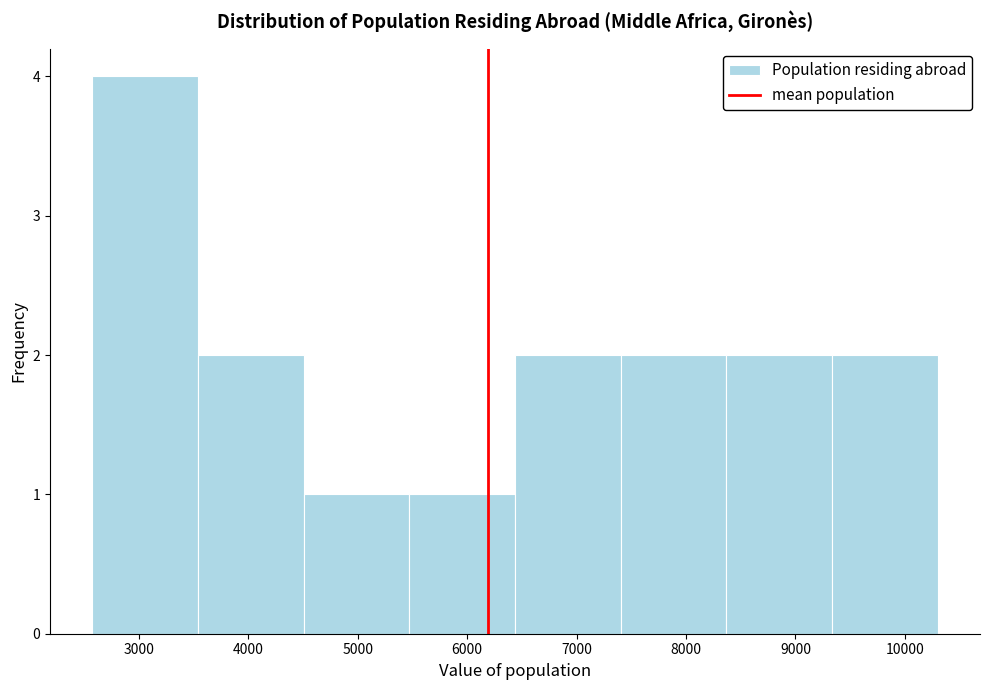

Reading left to right, list every bar in this chart as the range it spans on the x-axis followed by its height. Neither the bar edges nor the heights are printed on the chart, so give them approximately, as read against the axes.

2600 to 3500: 4
3500 to 4500: 2
4500 to 5500: 1
5500 to 6400: 1
6400 to 7400: 2
7400 to 8400: 2
8400 to 9300: 2
9300 to 10300: 2